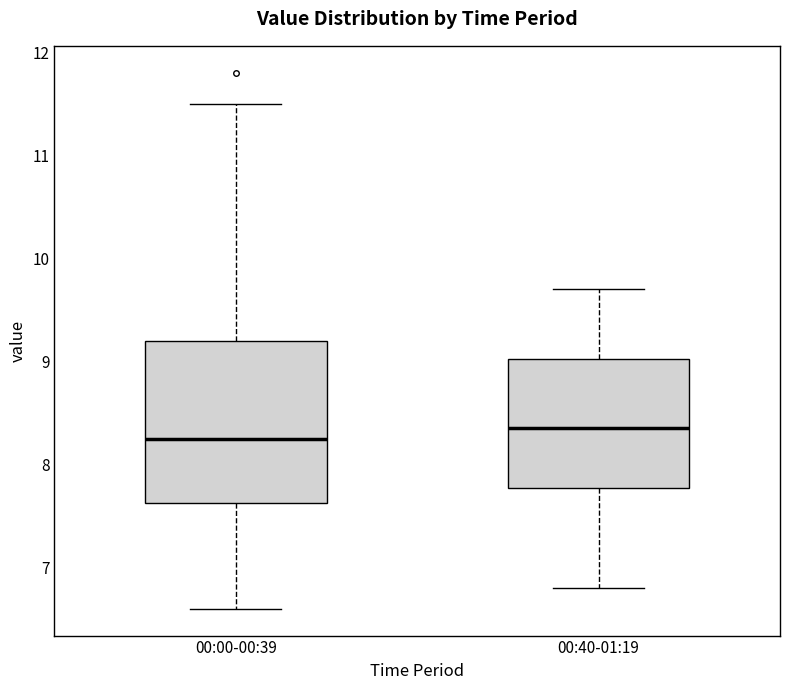

Reading left to right, transcribe this box plot: for each box, give where its median line is, the range the box spans, and where its two whiskers end, as read against the y-axis. The values are not printed on the chart, so give them approximately, as read against the axis.

00:00-00:39: median 8.3, box 7.6 to 9.2, whiskers 6.6 to 11.5
00:40-01:19: median 8.4, box 7.8 to 9.0, whiskers 6.8 to 9.7